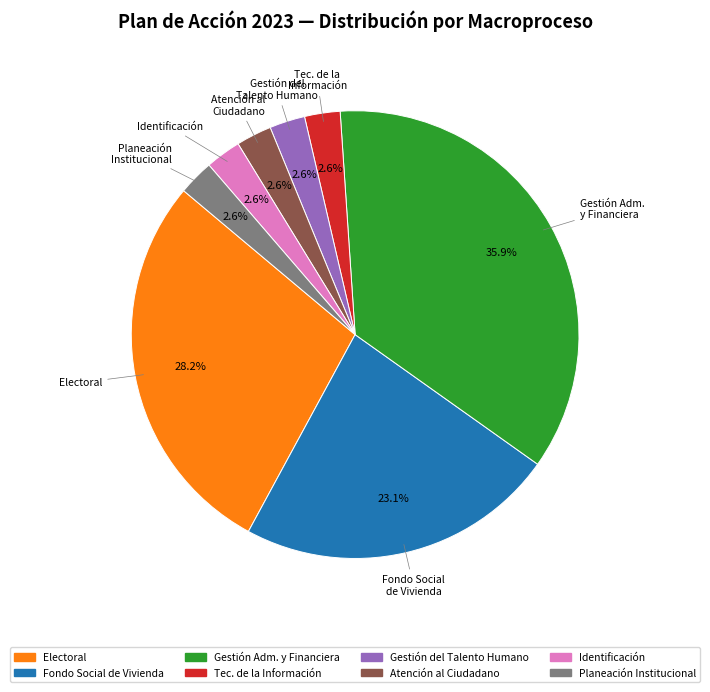

Is there a majority slice in this chart?

No